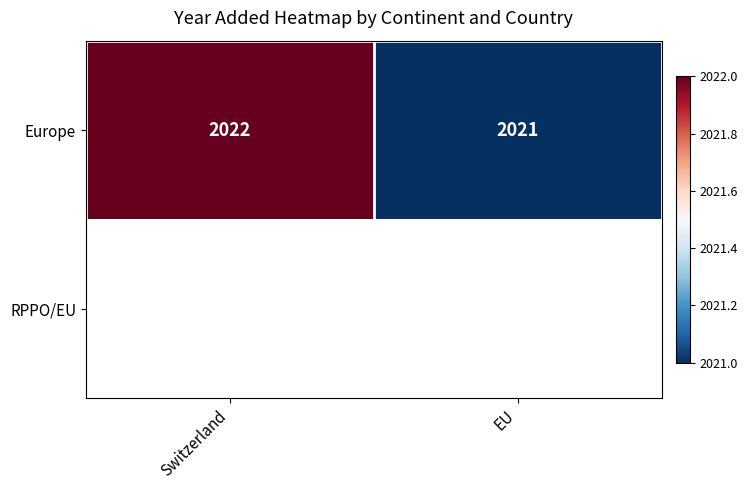

What is the sum of all Europe values?

4043